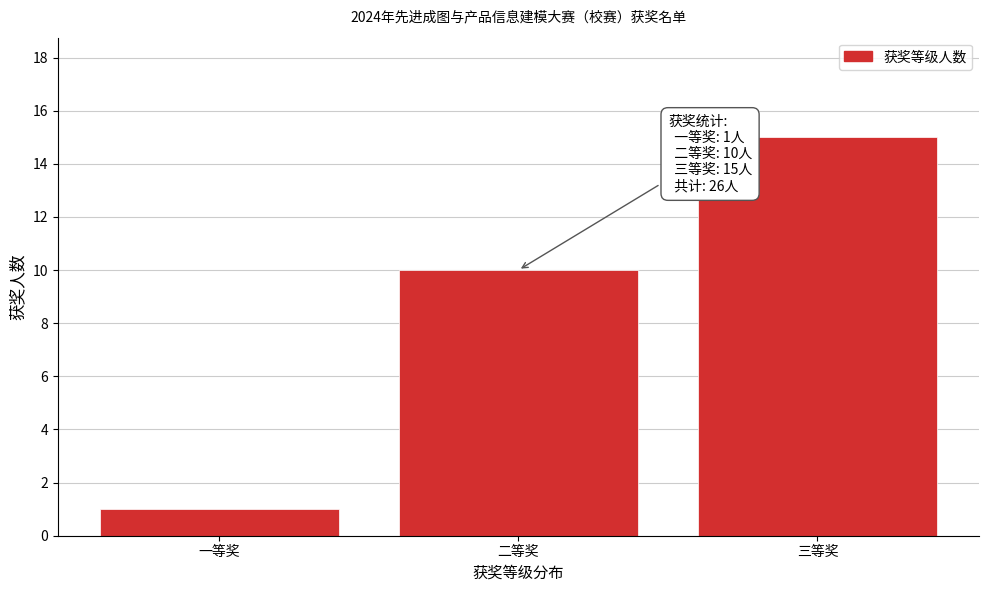

Reading left to right, extract all data points from this chart.

一等奖=1	二等奖=10	三等奖=15